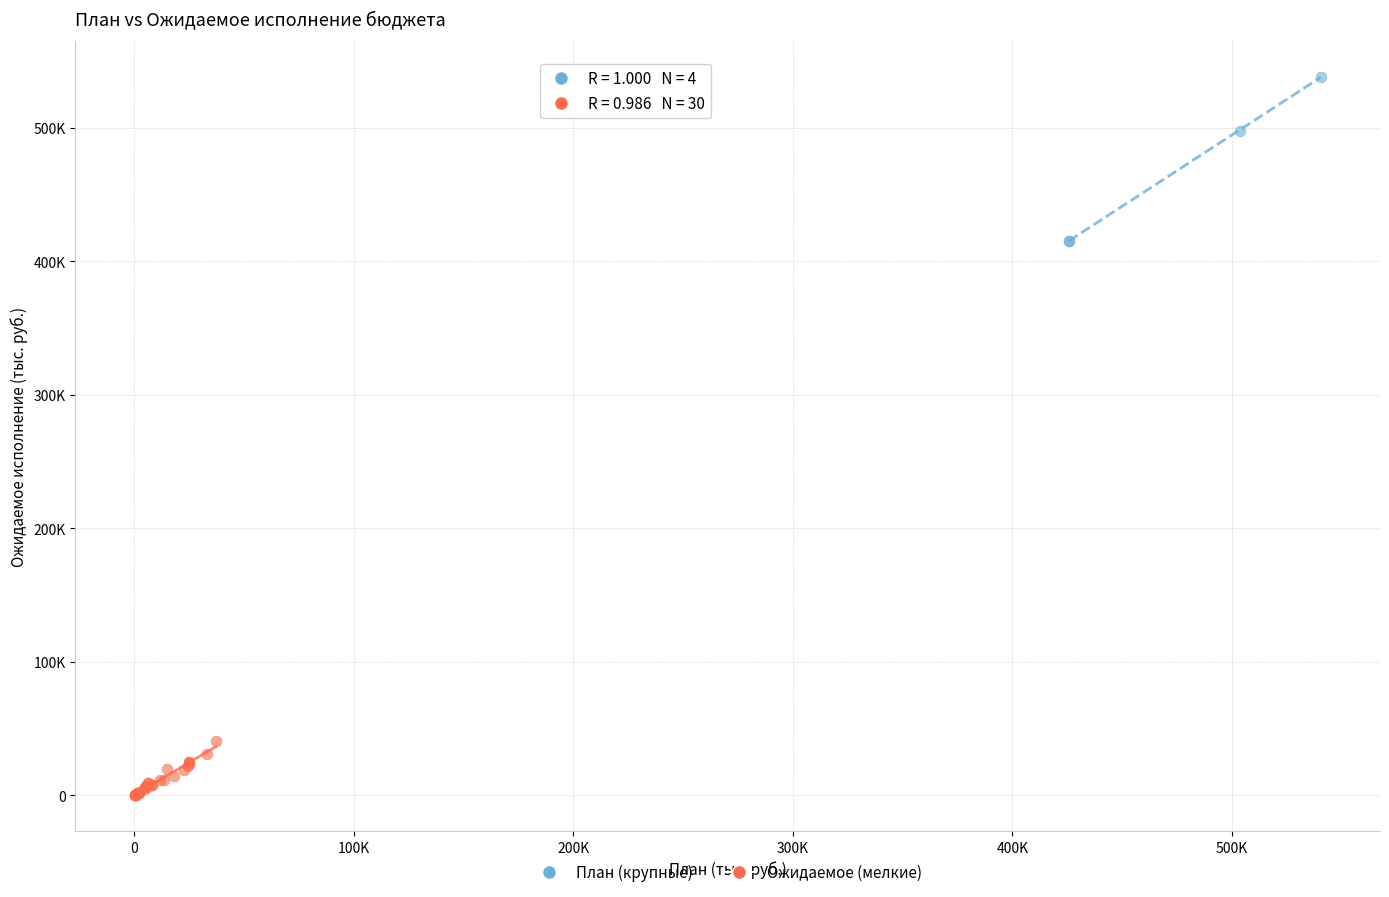

Which series reaches the minimum Y coordinate?

Ожидаемое (мелкие)